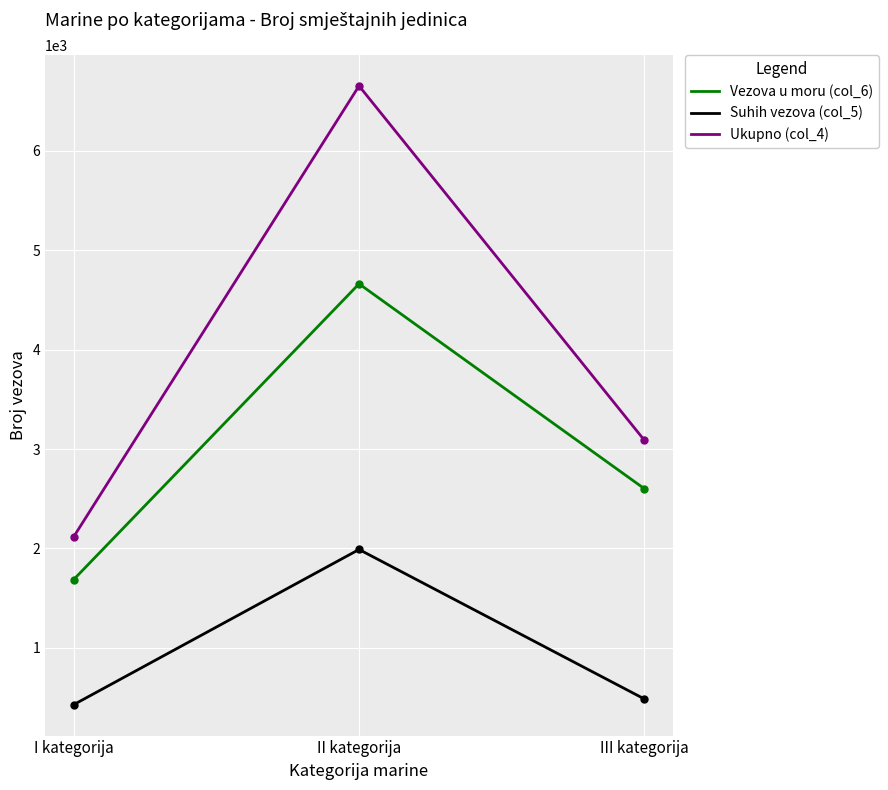

Reading right to left, extract all data points from this chart.

Vezova u moru (col_6): 2601	4661	1688
Suhih vezova (col_5): 487	1990	430
Ukupno (col_4): 3088	6651	2118